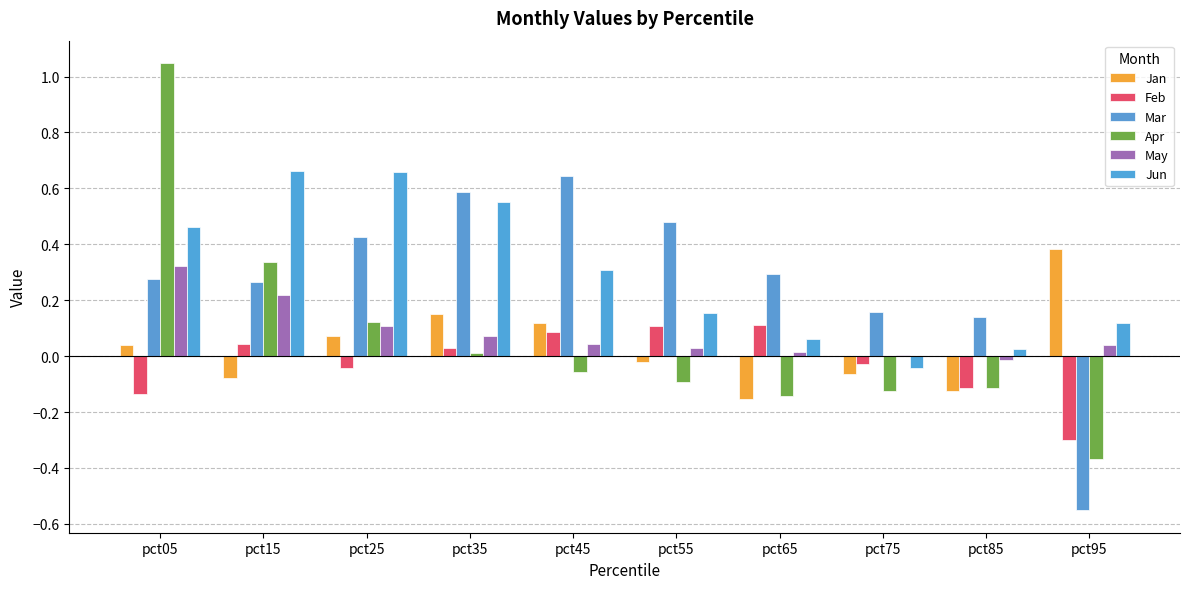

Which category has the lowest value across all series?

pct95